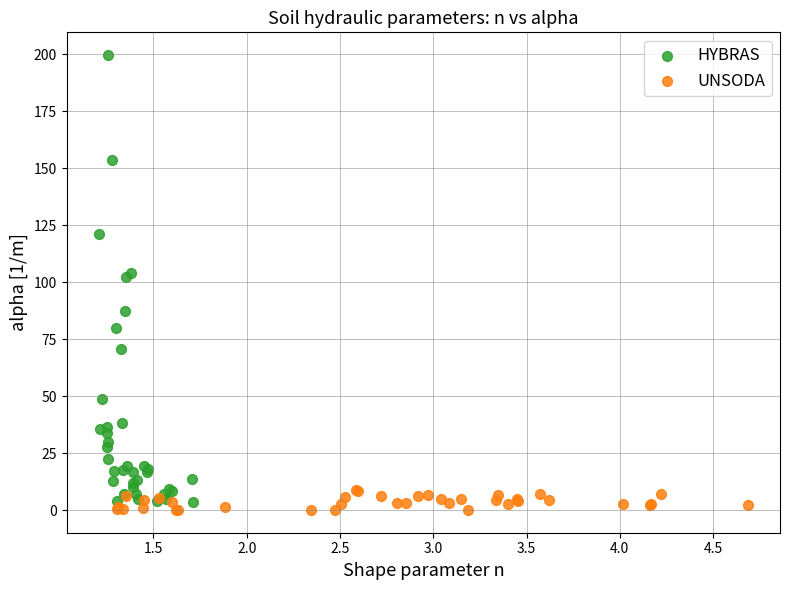

What are all the series names shown in the legend?

HYBRAS, UNSODA